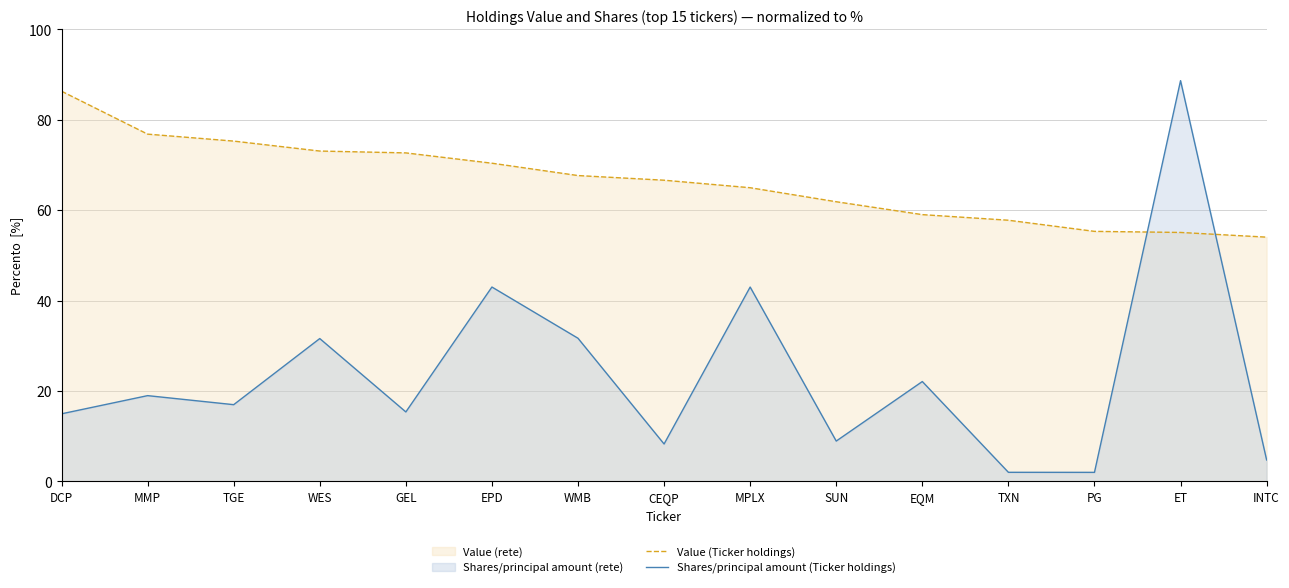

Read the Shares/principal amount (Ticker holdings) value at SUN.

8.9